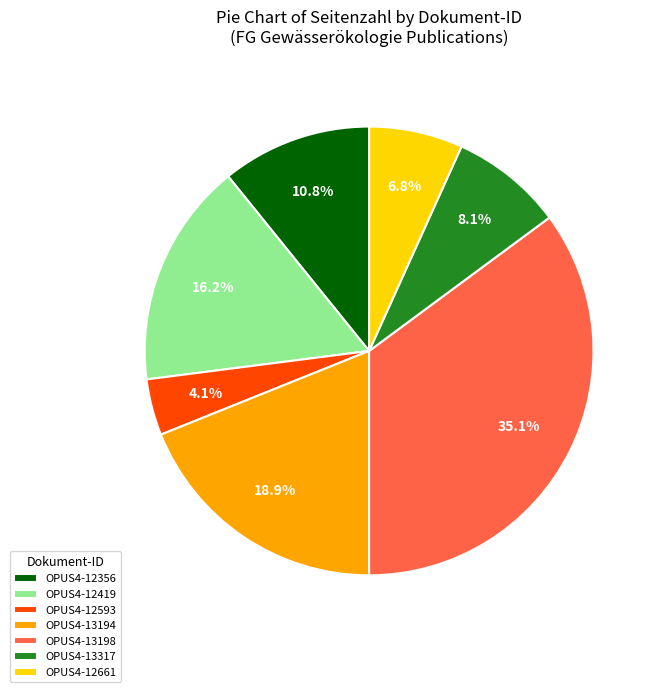

What percentage is the OPUS4-12661 slice, to the nearest percent?

7%